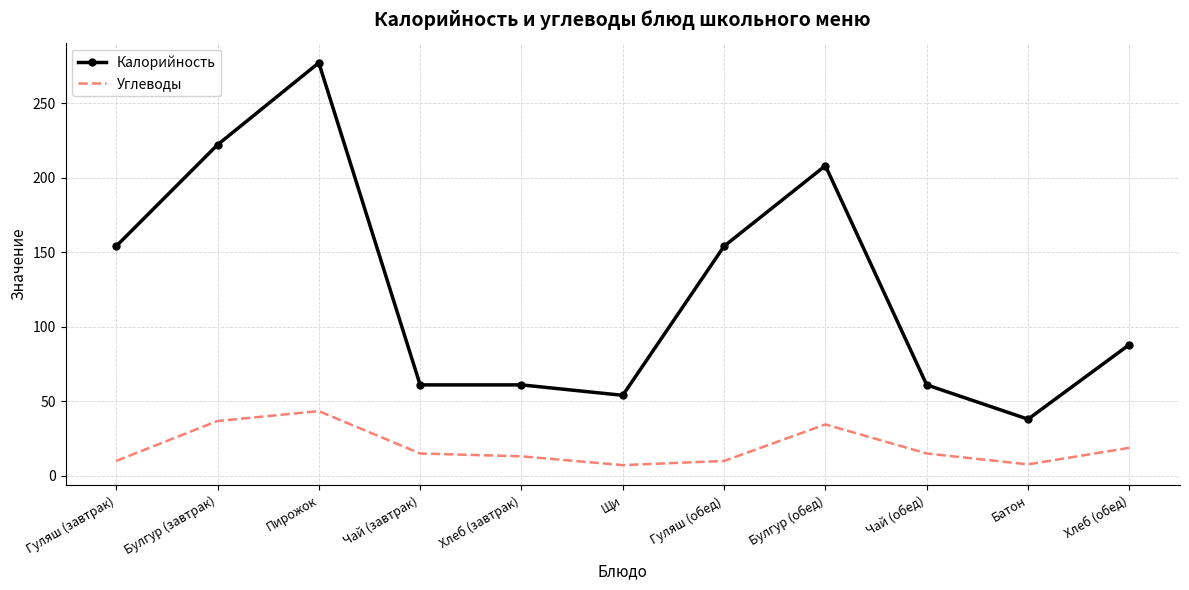

At which category is the sum across all series the highest?

Пирожок